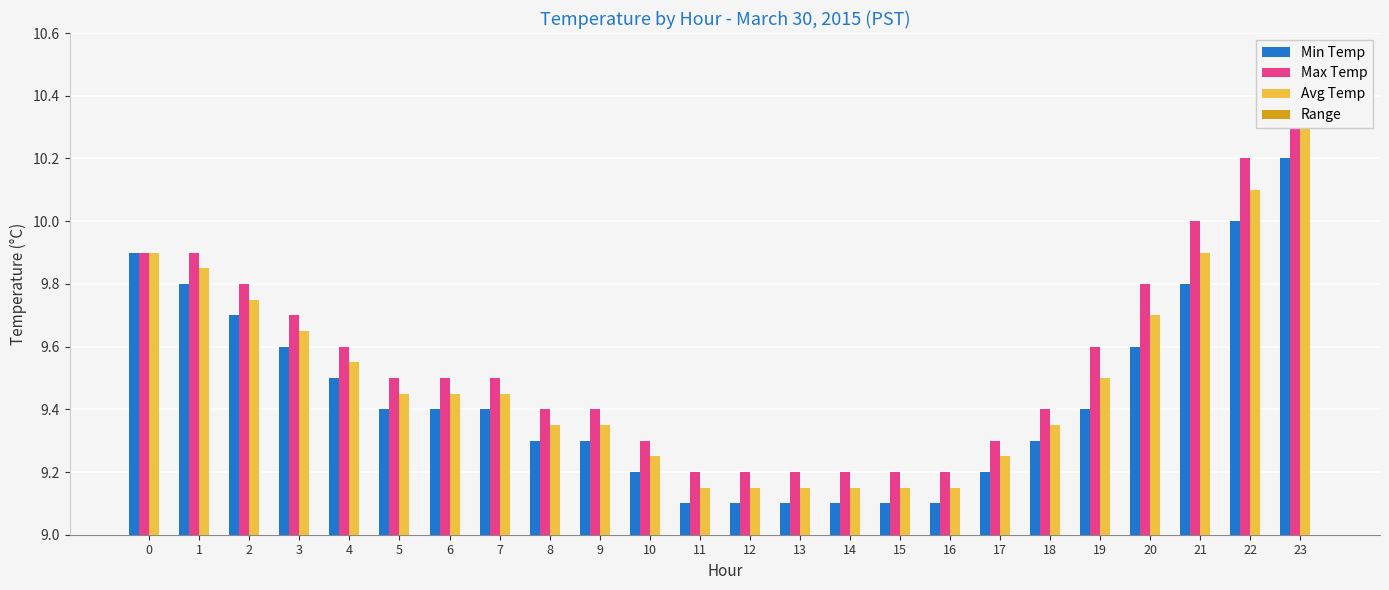

What is the sum of all Max Temp values?

229.4